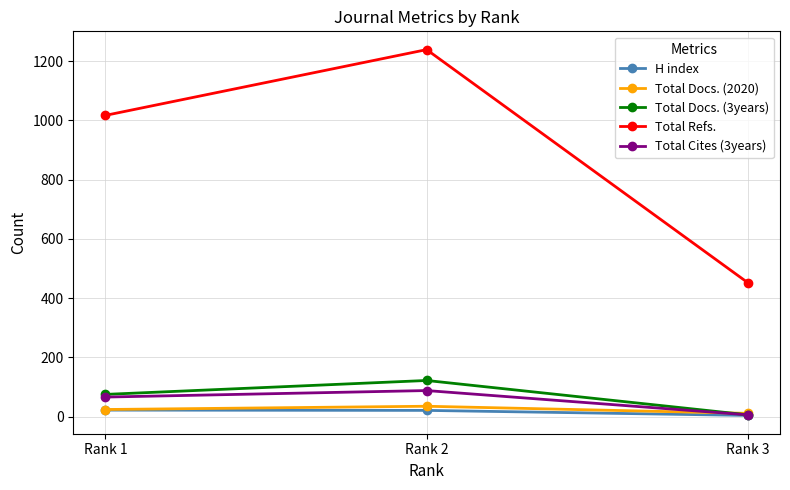

At how many categories does at least one series exceed 371?

3